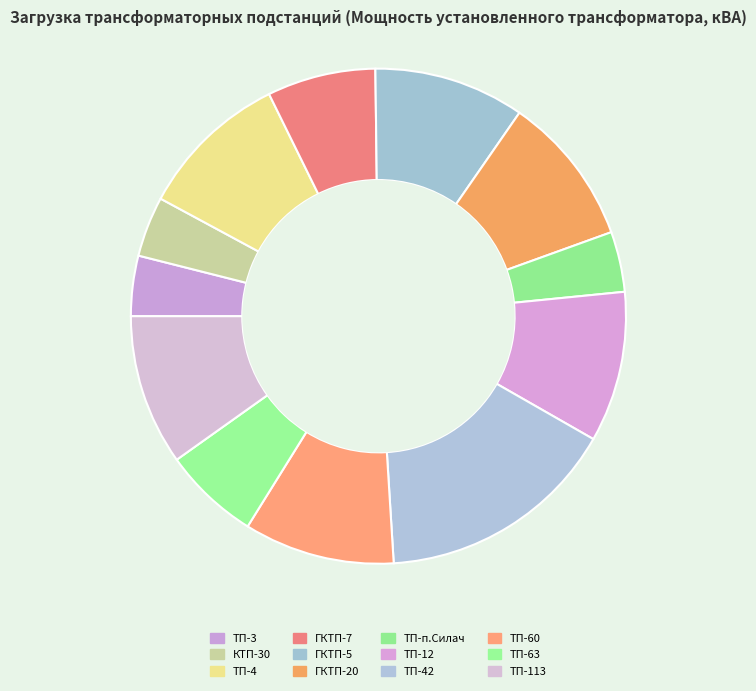

Count the number of slices in the pie.

12